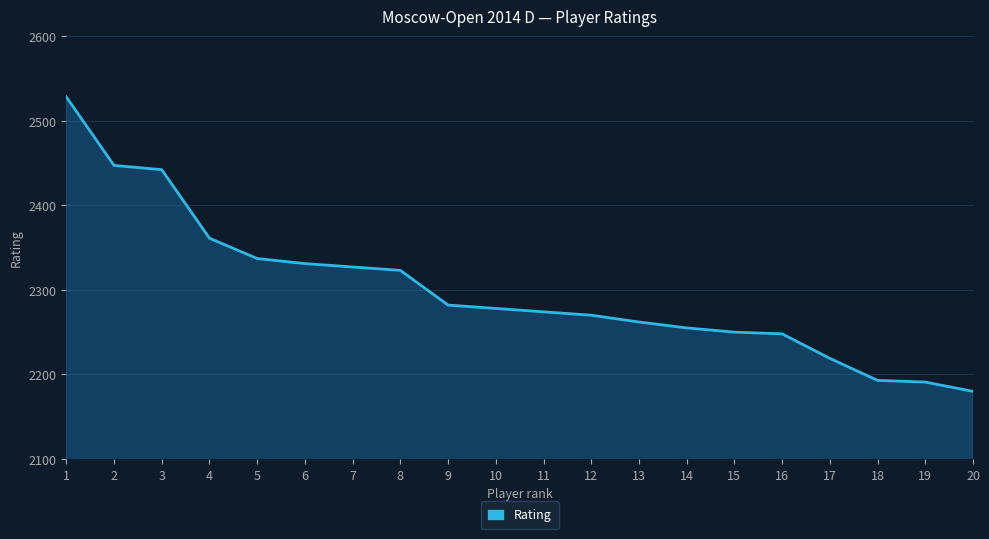

What is the smallest value displayed?

2180